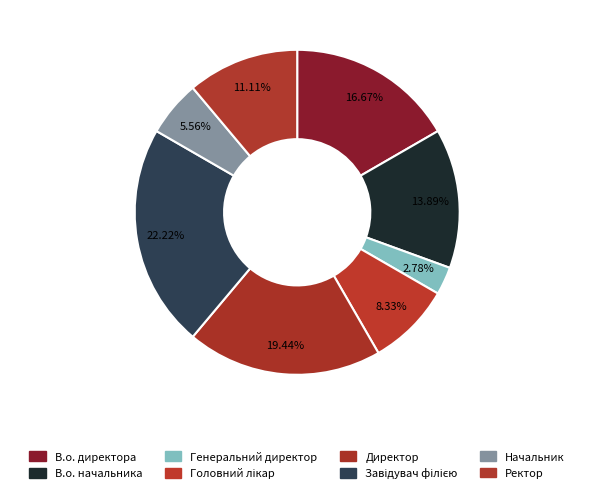

How many slices are in this pie chart?

8